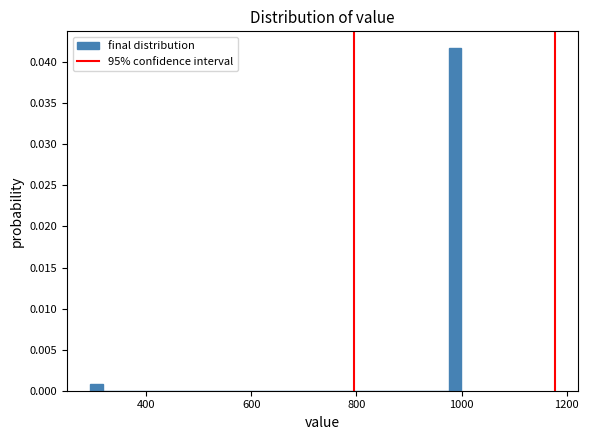

Read against the x-axis, roughly where is the centre of the tallest bar?

980